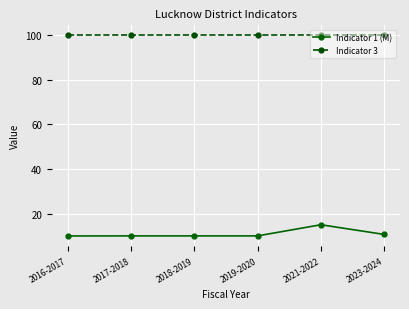

Which series has the widest spread of values?

Indicator 1 (M)